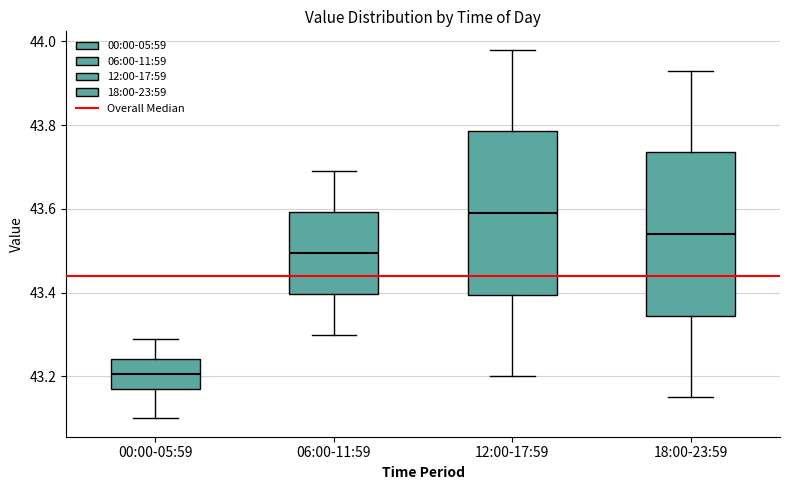

Reading left to right, transcribe this box plot: for each box, give where its median line is, the range the box spans, and where its two whiskers end, as read against the y-axis. The values are not printed on the chart, so give them approximately, as read against the axis.

00:00-05:59: median 43.20, box 43.18 to 43.24, whiskers 43.10 to 43.30
06:00-11:59: median 43.50, box 43.40 to 43.60, whiskers 43.30 to 43.70
12:00-17:59: median 43.60, box 43.40 to 43.78, whiskers 43.20 to 43.98
18:00-23:59: median 43.54, box 43.34 to 43.74, whiskers 43.16 to 43.94